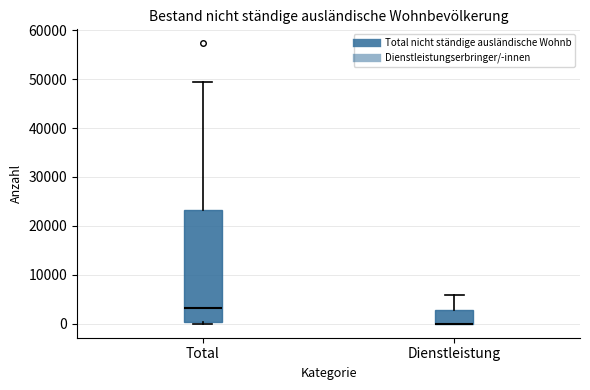

Where is the upper edge of the box for Dienstleistung on the y-axis? The values are not printed on the chart, so give them approximately, as read against the axis.

3000